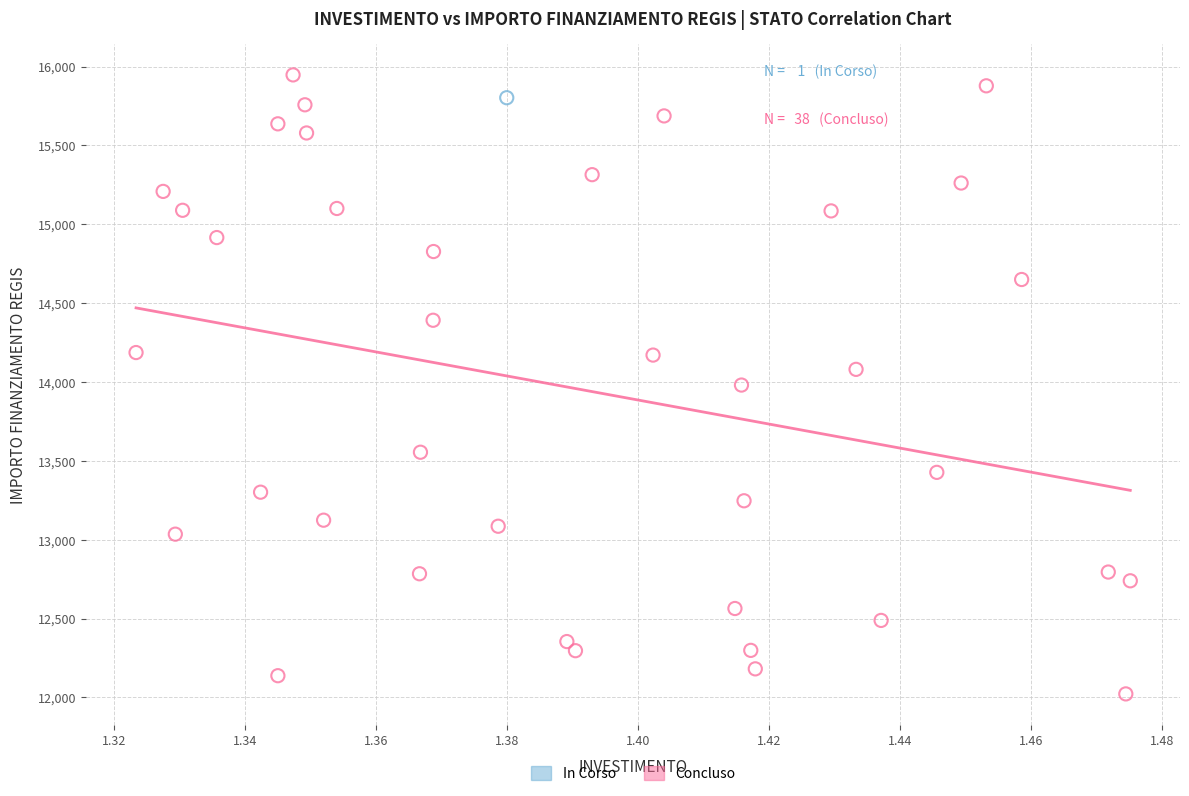

What are all the series names shown in the legend?

In Corso, Concluso